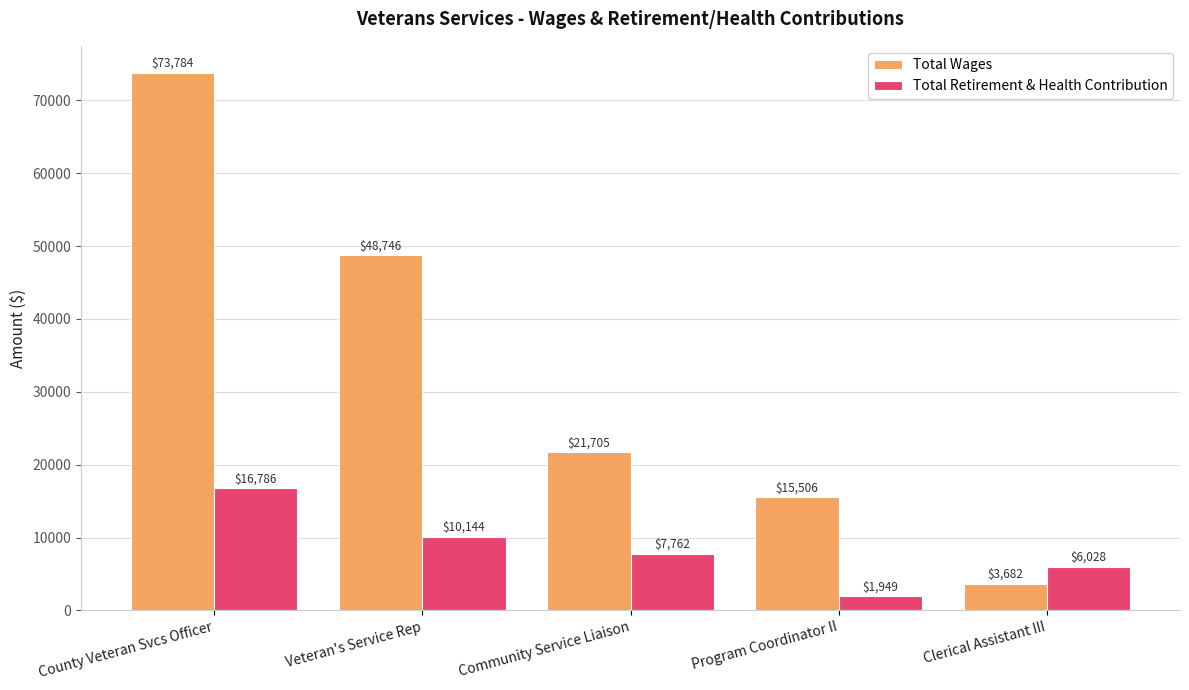

How many bars are there in each group?

2